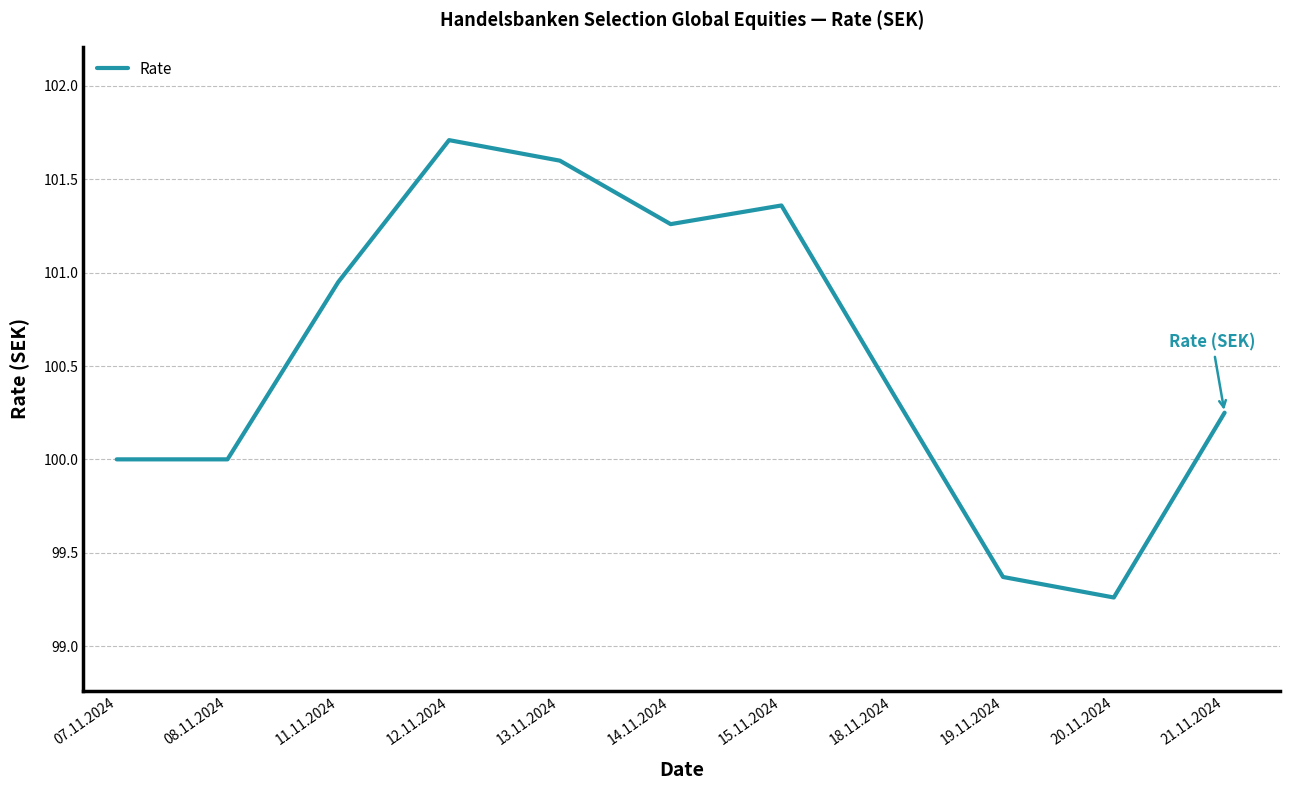

True or false: the data shows 57.3 at 12.11.2024.

False